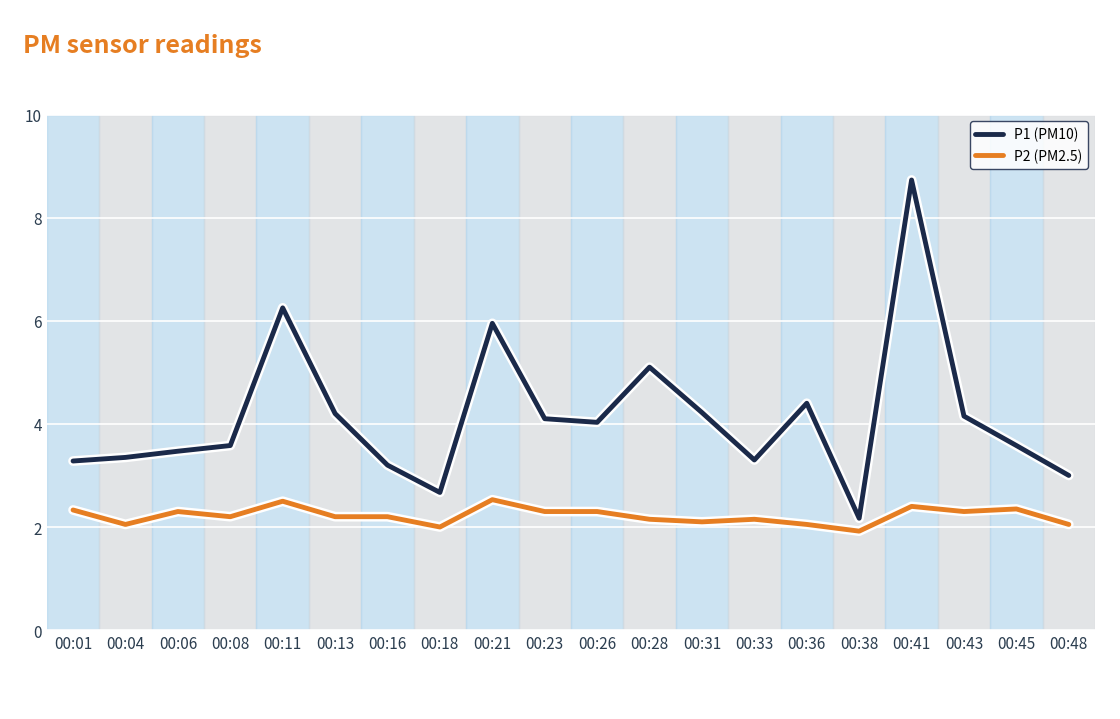

The value of P2 (PM2.5) at 00:45 is 2.4. True or false?

True